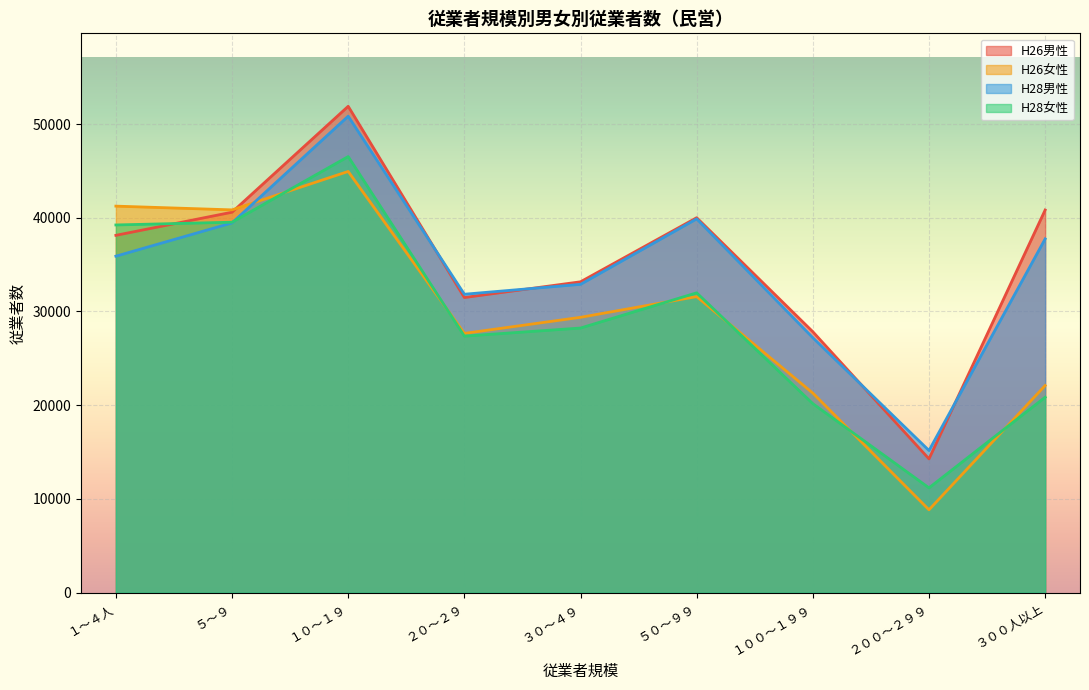

Reading left to right, transcribe all the data shown in this chart.

H26男性: １～４人=38124	５～９=40592	１０～１９=51890	２０～２９=31490	３０～４９=33168	５０～９９=40005	１００～１９９=27840	２００～２９９=14279	３００人以上=40827
H26女性: １～４人=41240	５～９=40841	１０～１９=44939	２０～２９=27664	３０～４９=29378	５０～９９=31588	１００～１９９=21295	２００～２９９=8845	３００人以上=22101
H28男性: １～４人=35900	５～９=39451	１０～１９=50834	２０～２９=31842	３０～４９=32897	５０～９９=39883	１００～１９９=27201	２００～２９９=15172	３００人以上=37743
H28女性: １～４人=39232	５～９=39525	１０～１９=46527	２０～２９=27372	３０～４９=28235	５０～９９=31991	１００～１９９=20166	２００～２９９=11185	３００人以上=20854